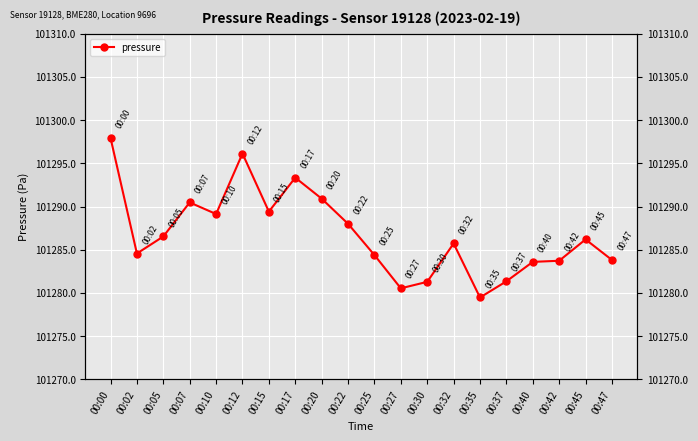

Count the number of categories in the chart.

20